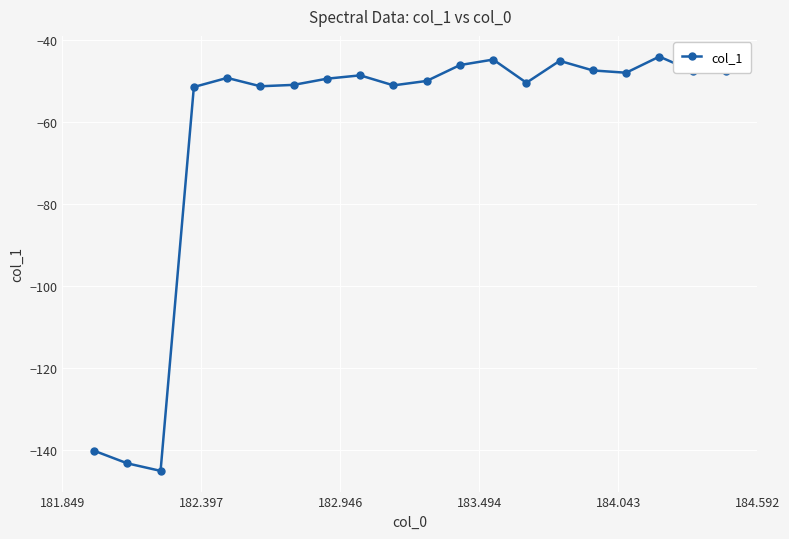

How many lines are shown in the chart?

1